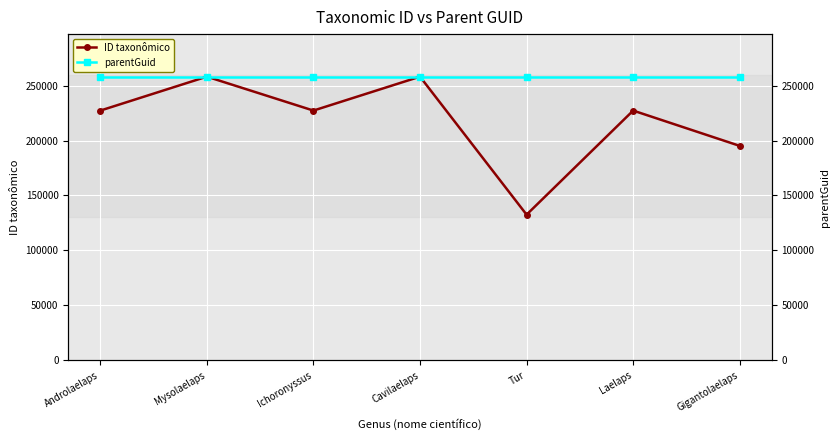

At which label does ID taxonômico first exceed 227291?

Mysolaelaps